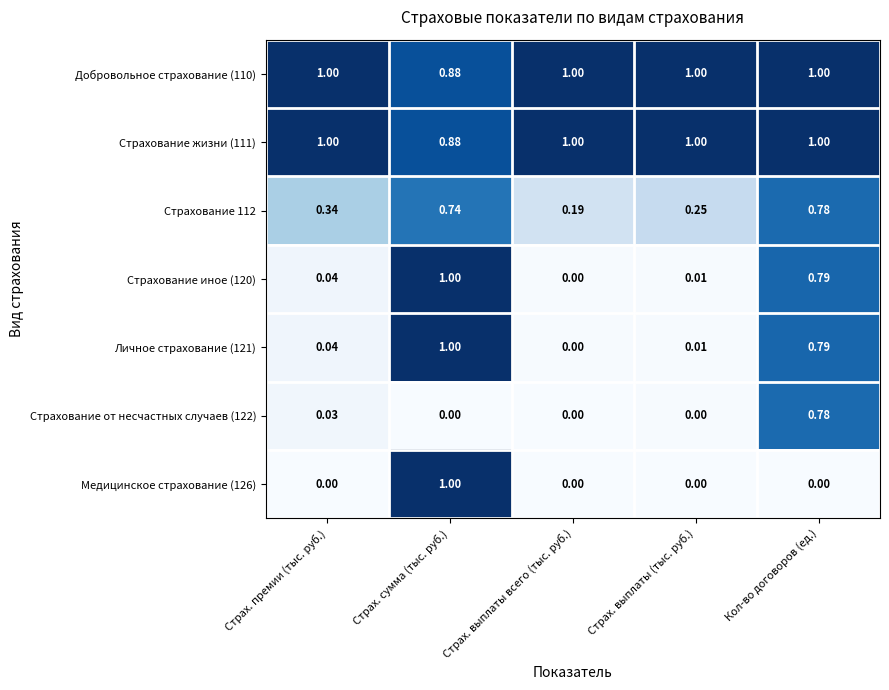

How many series are shown in this chart?

7